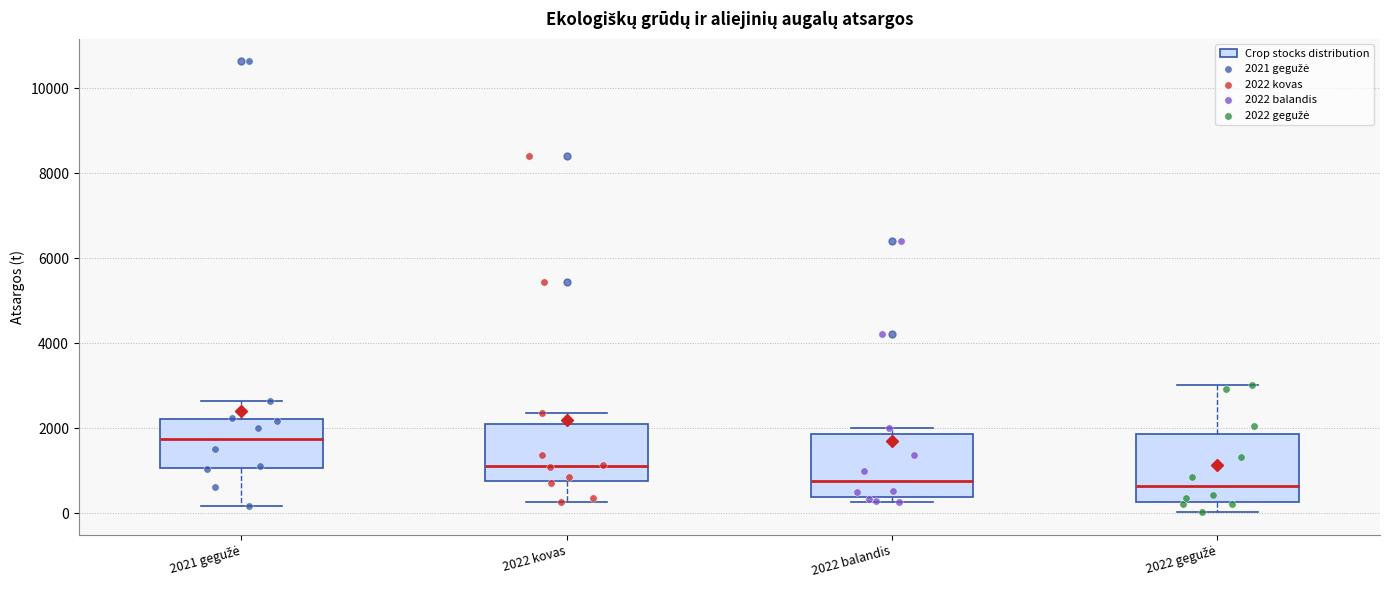

Reading left to right, transcribe this box plot: for each box, give where its median line is, the range the box spans, and where its two whiskers end, as read against the y-axis. The values are not printed on the chart, so give them approximately, as read against the axis.

2021 gegužė: median 1800, box 1000 to 2200, whiskers 200 to 2600
2022 kovas: median 1200, box 800 to 2200, whiskers 200 to 2400
2022 balandis: median 800, box 400 to 1800, whiskers 200 to 2000
2022 gegužė: median 600, box 200 to 1800, whiskers 0 to 3000